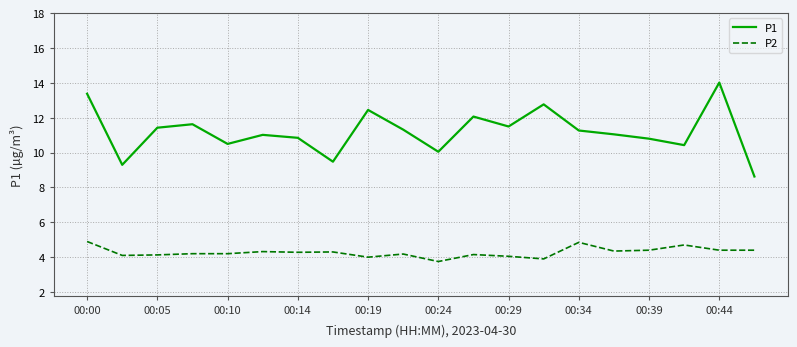

Which series has the largest range (max minus min)?

P1